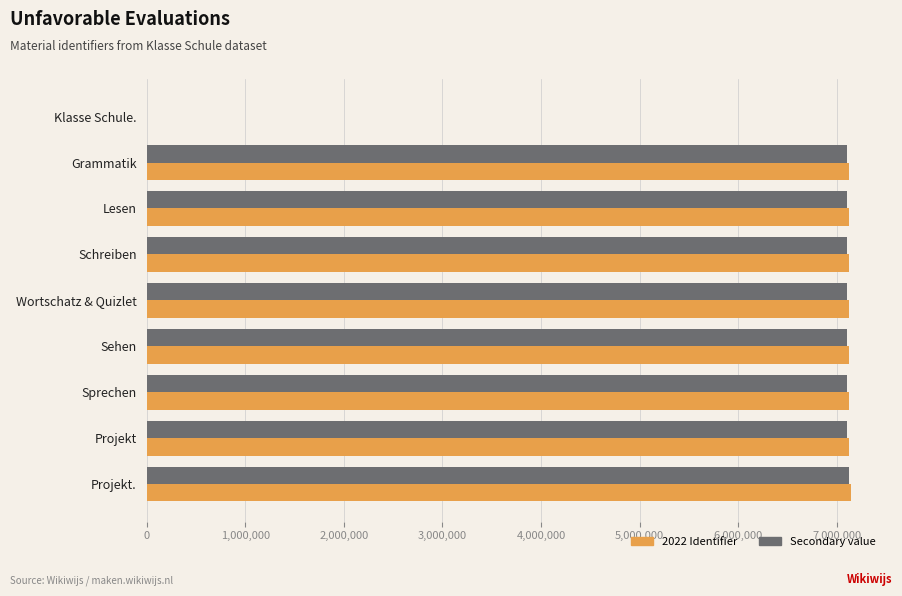

How many series are shown in this chart?

2